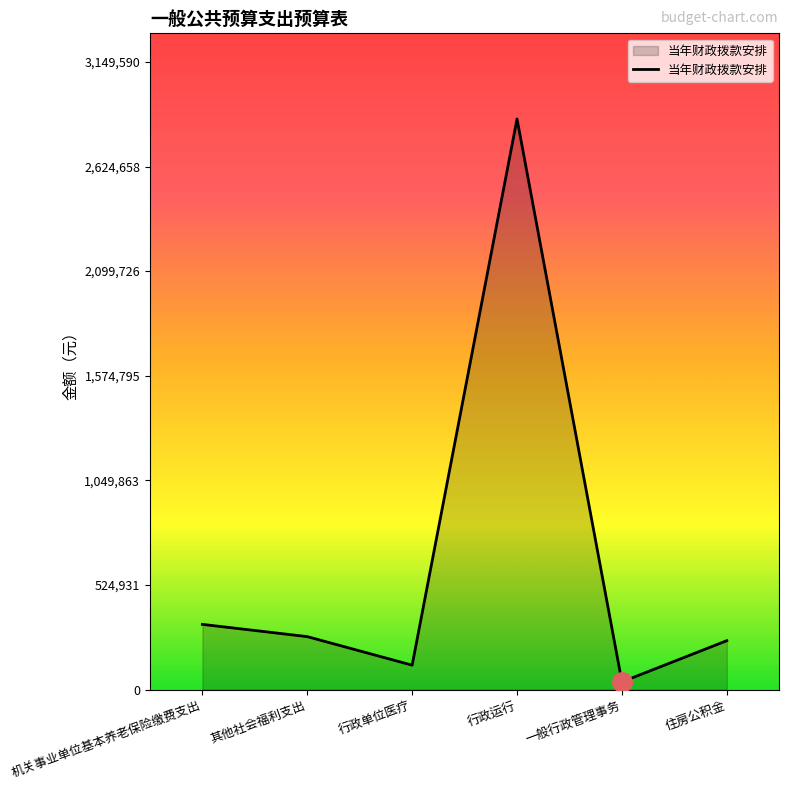

What is the approximate value at 行政单位医疗?

122837